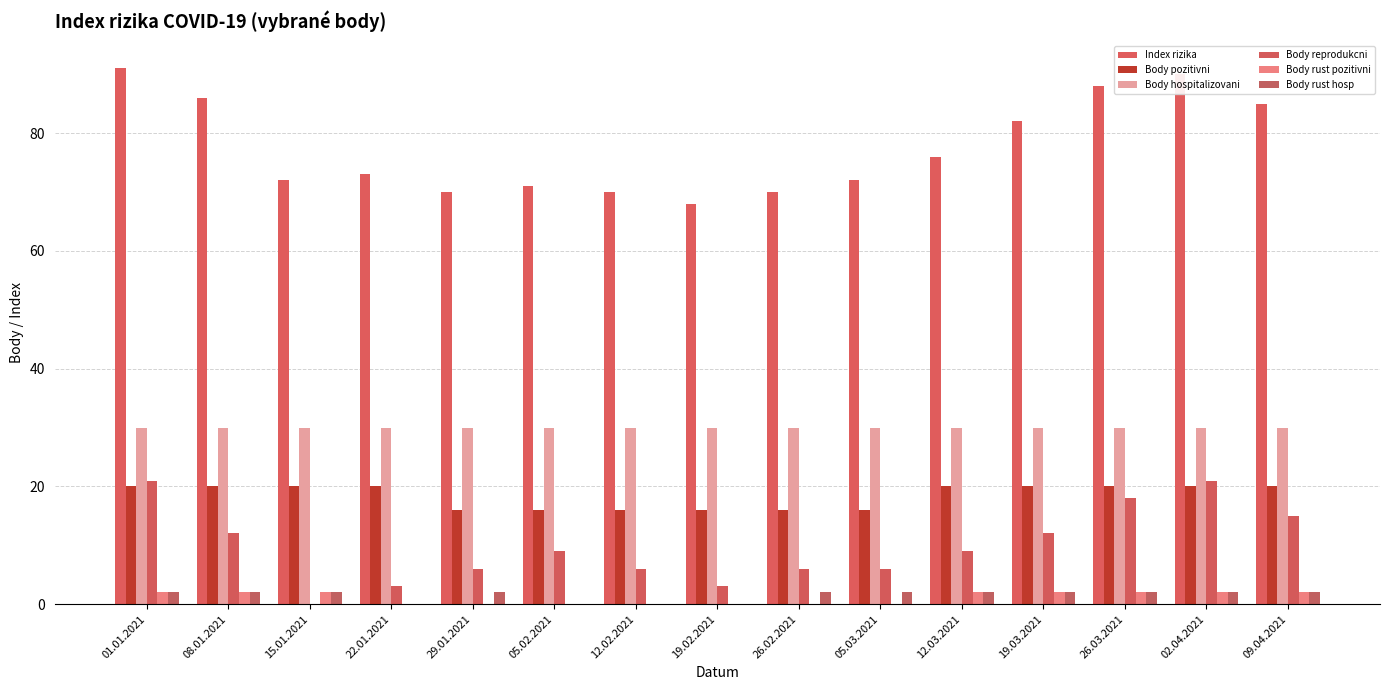

How many groups of bars are there?

15